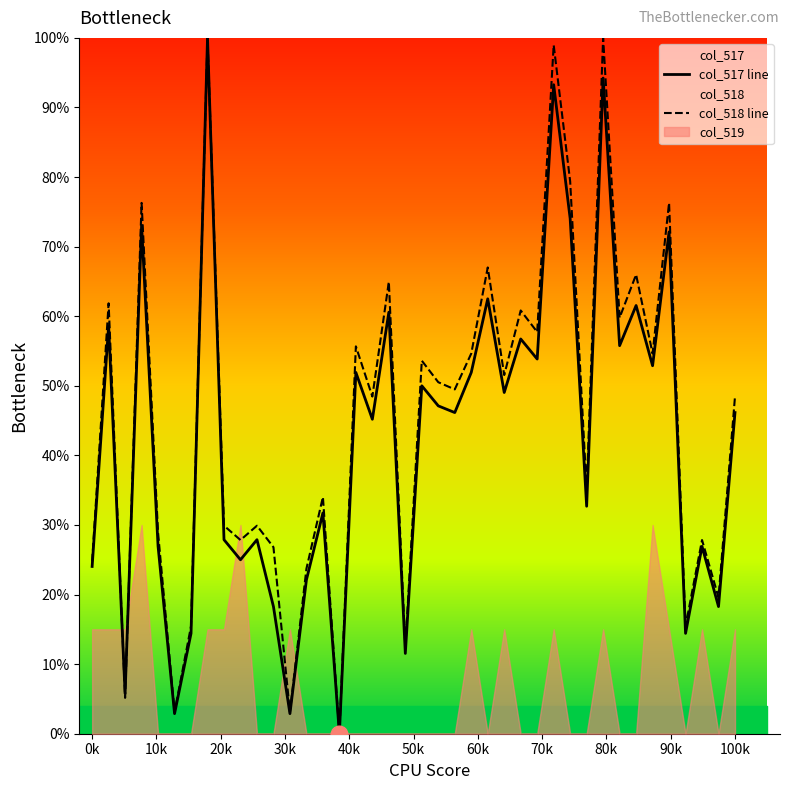

At how many categories does at least one series exceed 62?

9